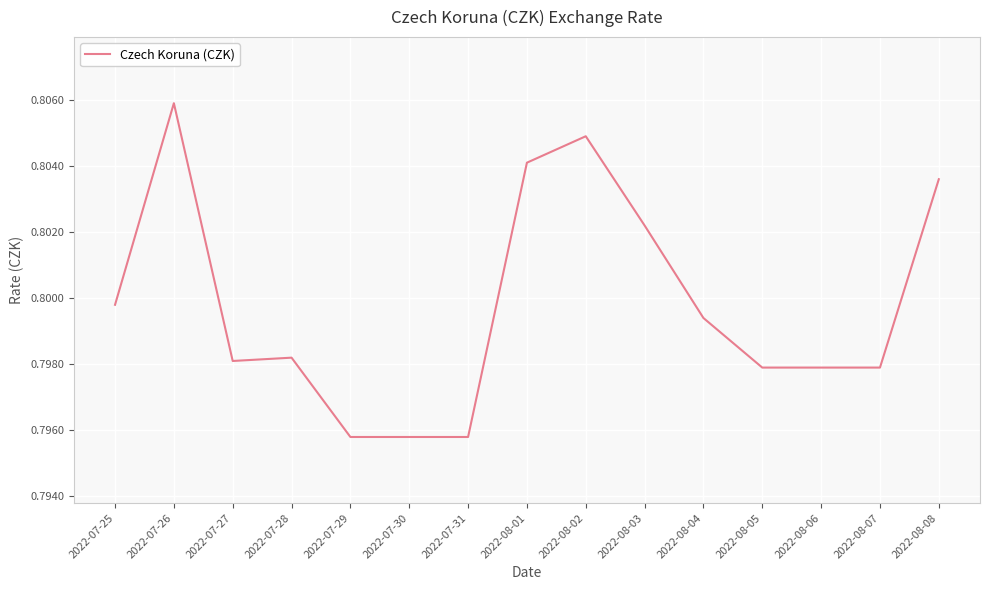

The value at 2022-08-08 is 1.1. True or false?

False